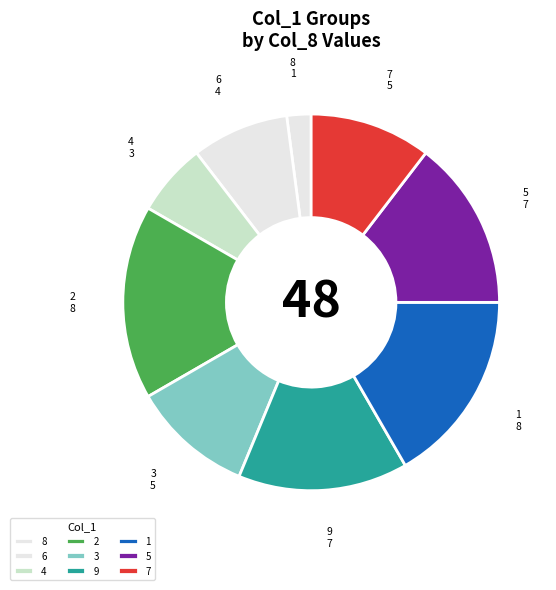

How many slices are in this pie chart?

9